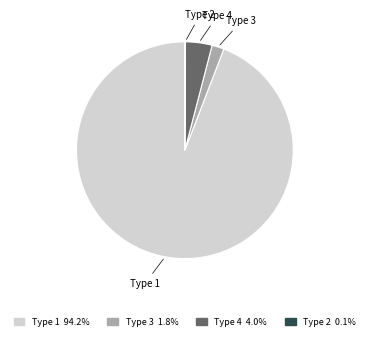

Does any single category account for the majority?

Yes